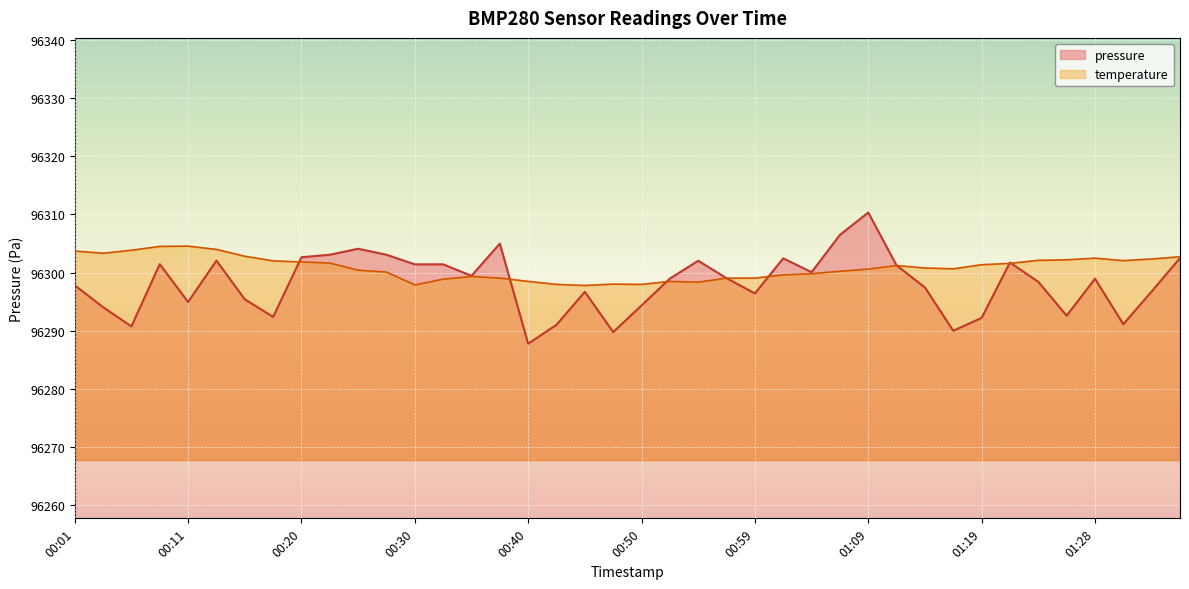

Count the number of categories in the chart.

40